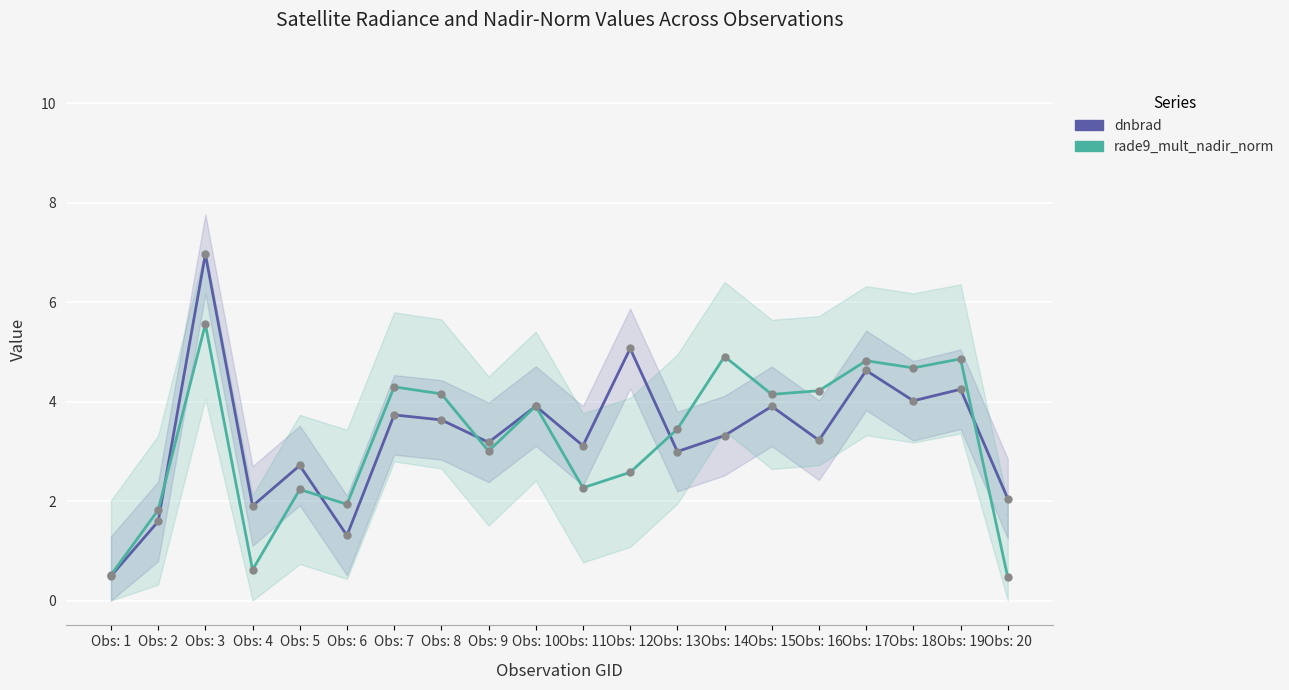

How many series are shown in this chart?

2